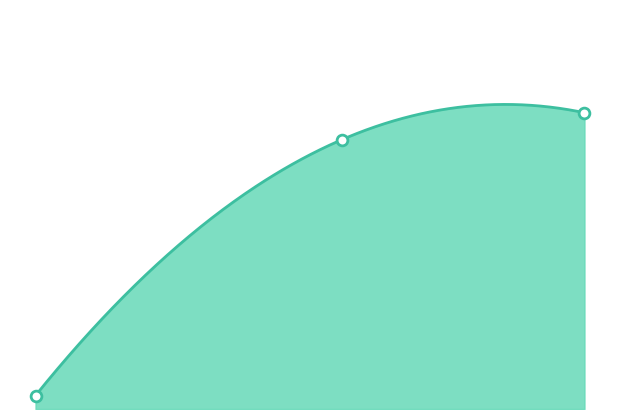

Is the value of MaxSpeed_mps at 100 greater than the value of startZ at 315?

Yes